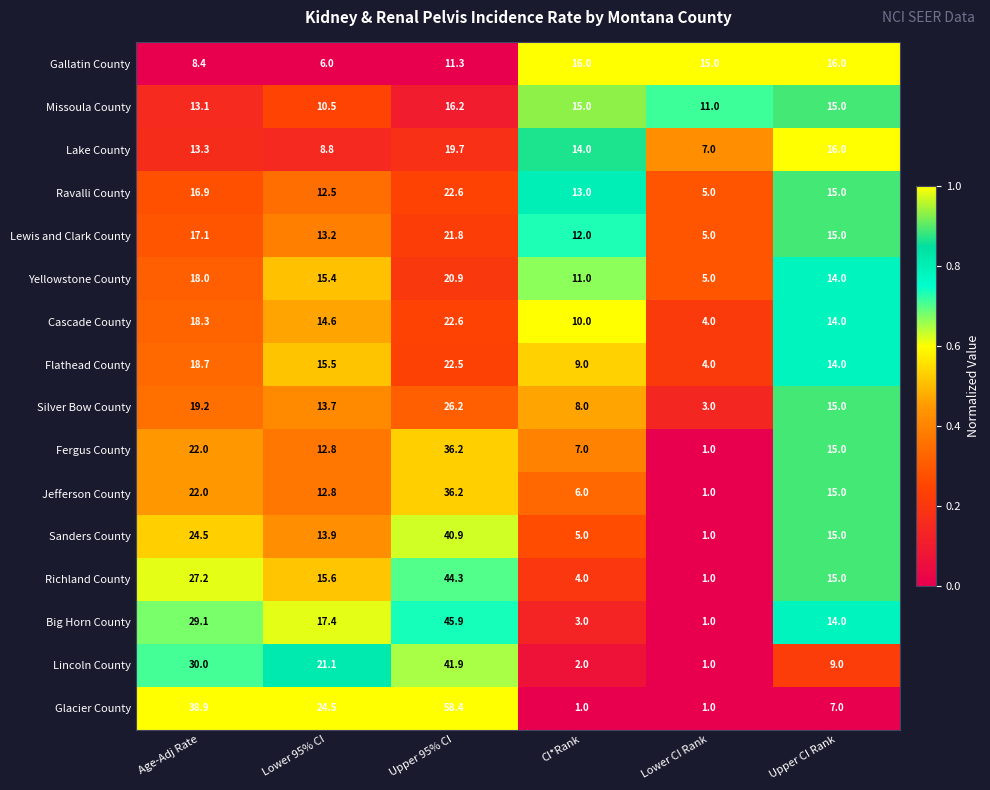

Which series has the largest total across all categories?

Glacier County